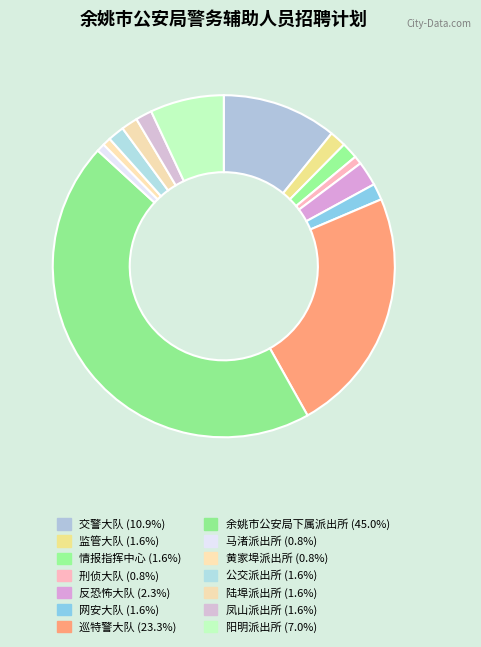

Rank the categories by value from highest to lowest.

余姚市公安局下属派出所, 巡特警大队, 交警大队, 阳明派出所, 反恐怖大队, 监管大队, 情报指挥中心, 网安大队, 公交派出所, 陆埠派出所, 凤山派出所, 刑侦大队, 马渚派出所, 黄家埠派出所